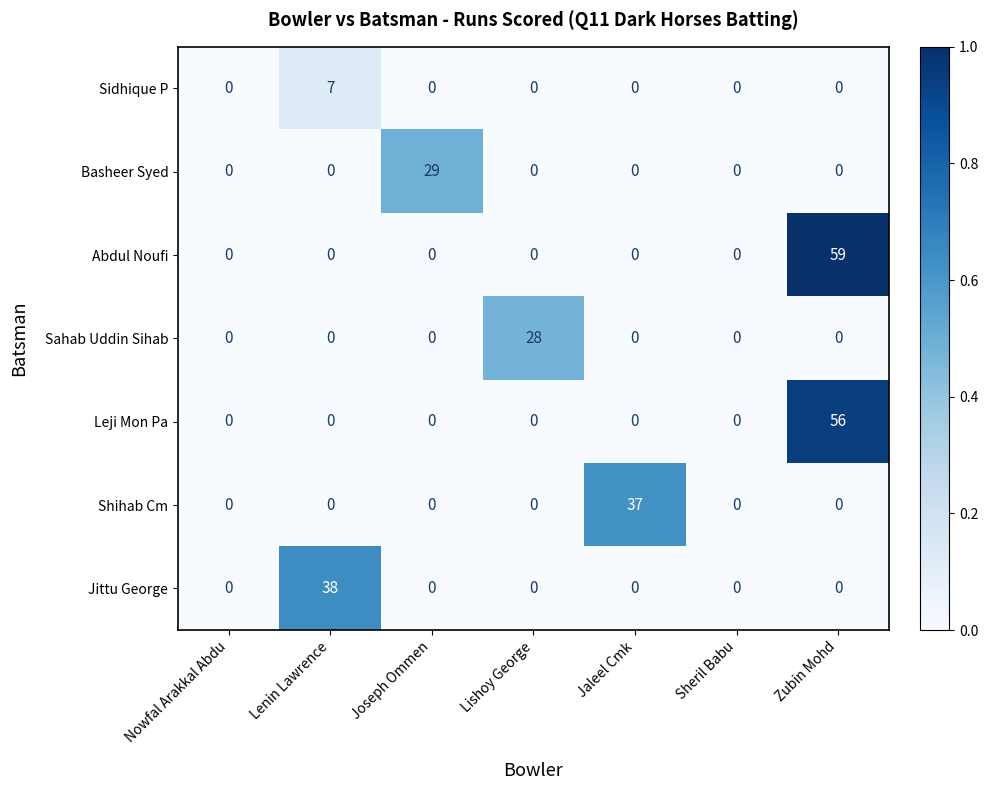

True or false: Basheer Syed has a value of 13 at Zubin Mohd.

False